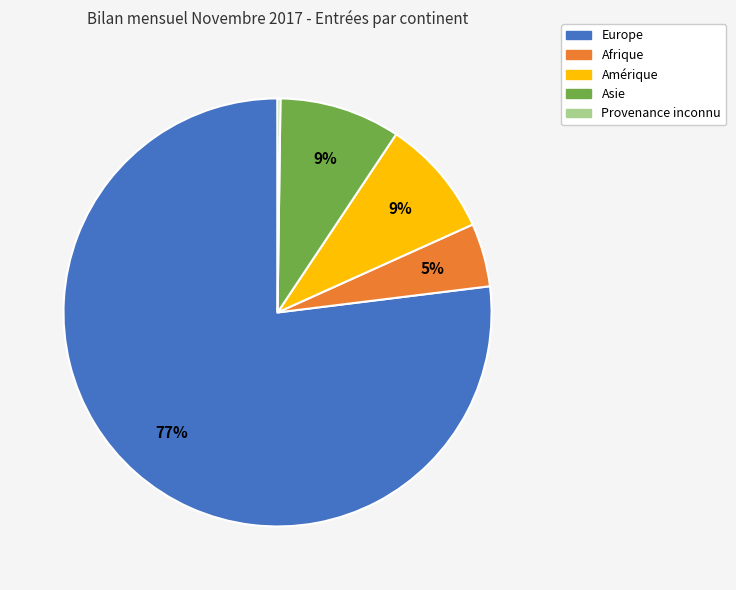

To the nearest percent, what is the difference between the largest and smallest slice percentages?

77%